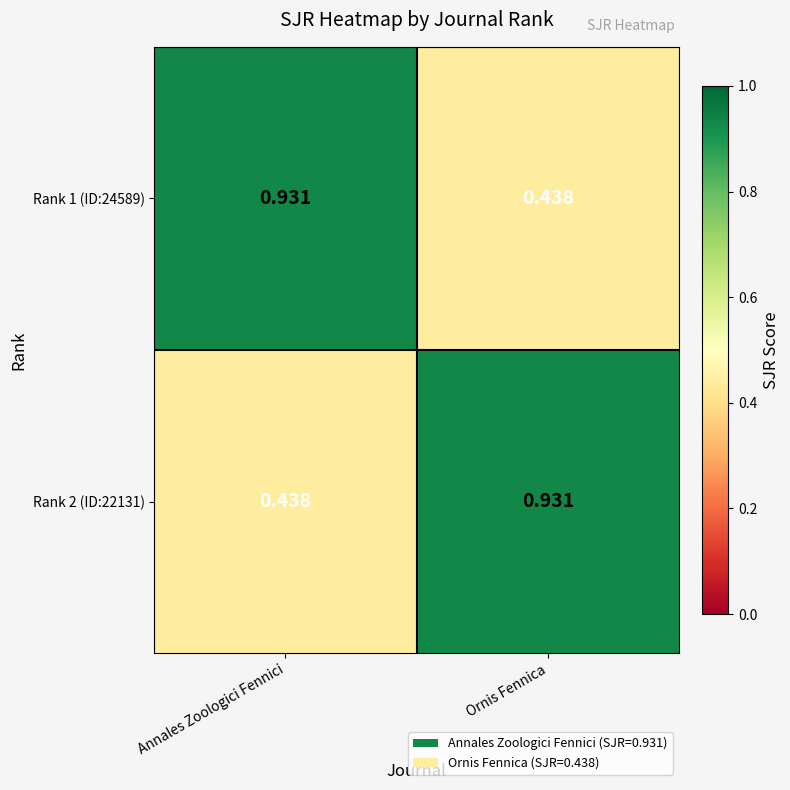

Where is Rank 2 (ID:22131) nearest to the value 0?

Annales Zoologici Fennici